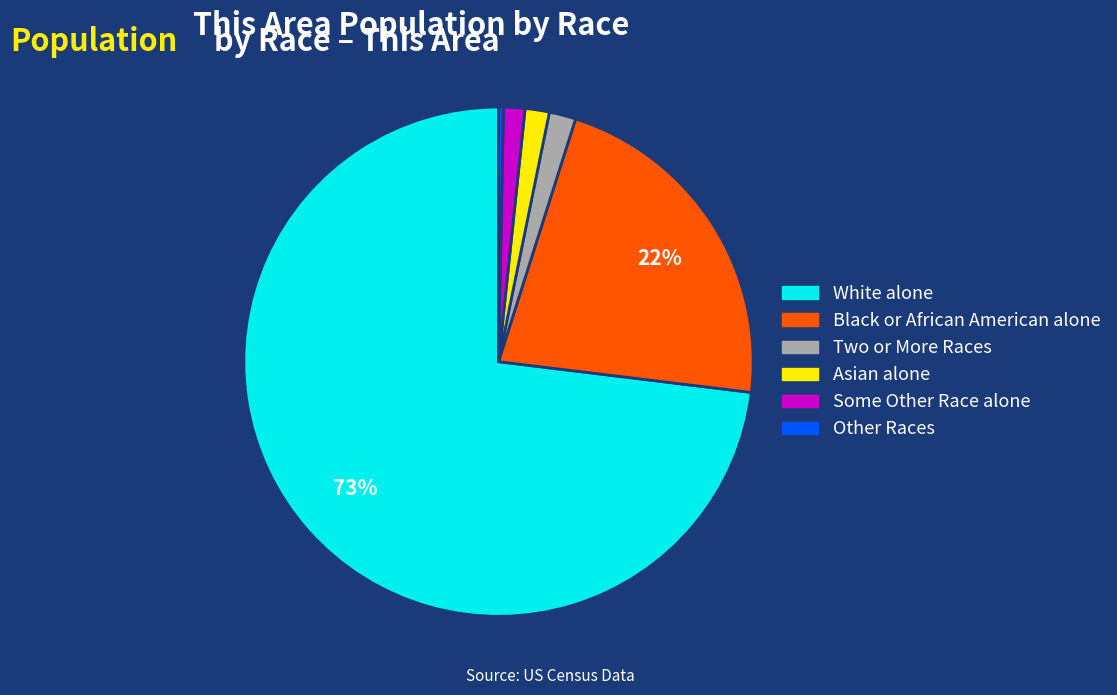

What percentage is the Asian alone slice, to the nearest percent?

2%